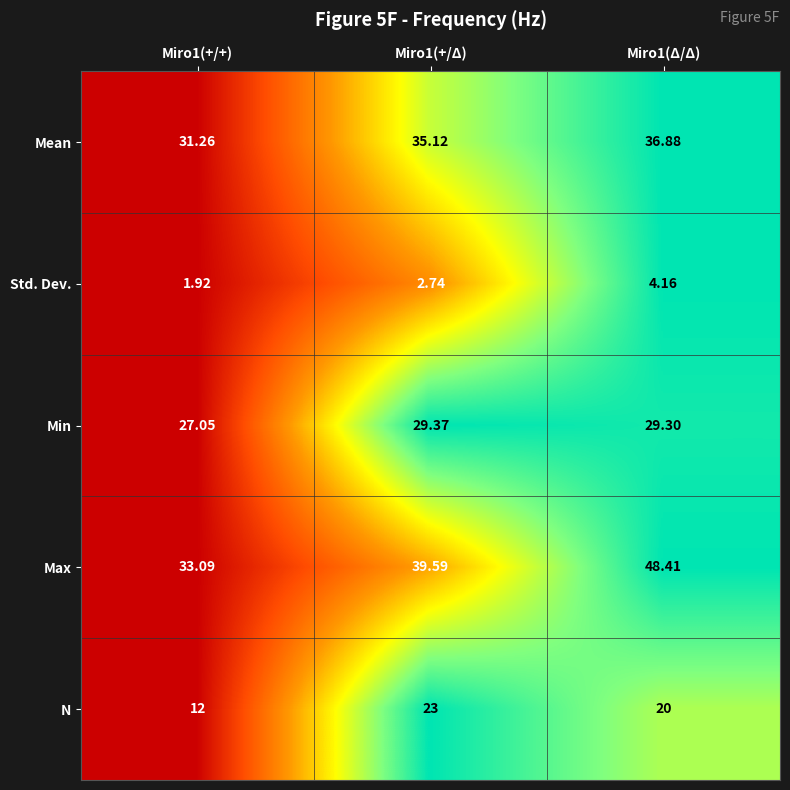

Which series has the widest spread of values?

Max